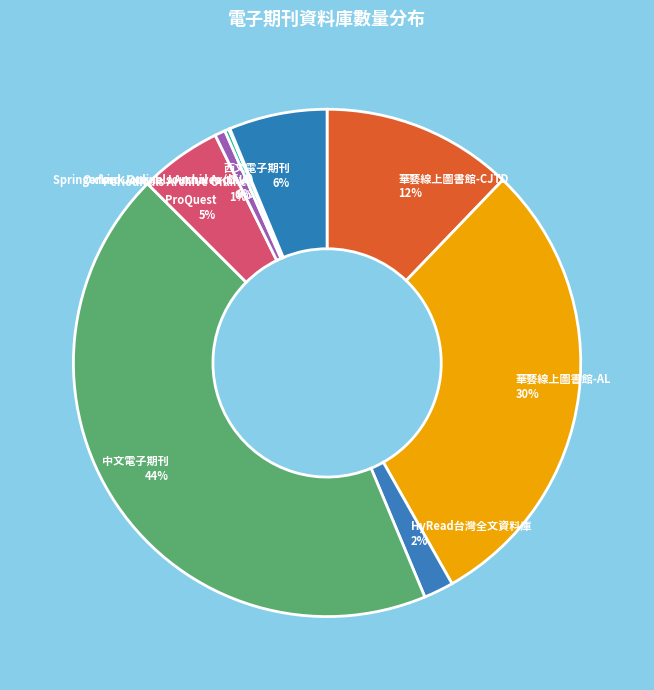

Is it true that ProQuest is 5% of the pie?

True